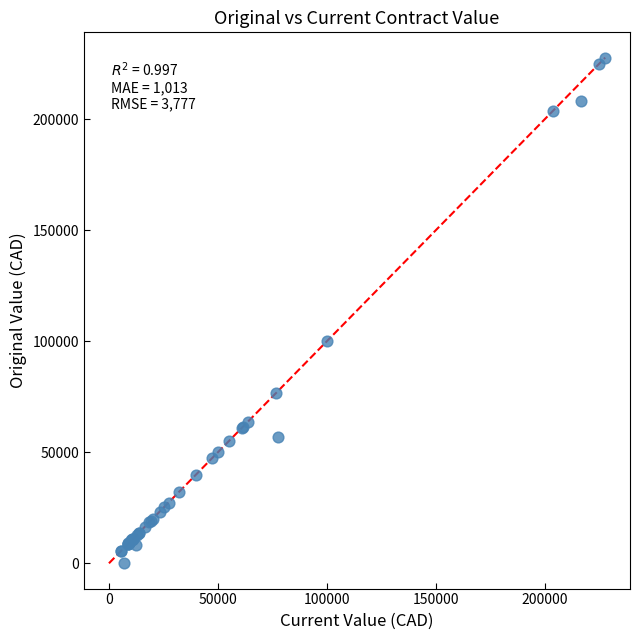

What Y value in the scatter plot is closest to 113930?

100000.0